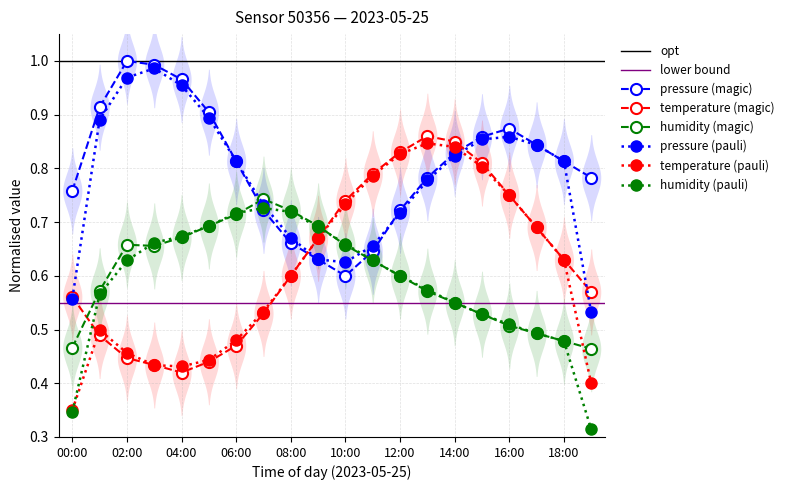

How many times do pressure and humidity cross each other?

2